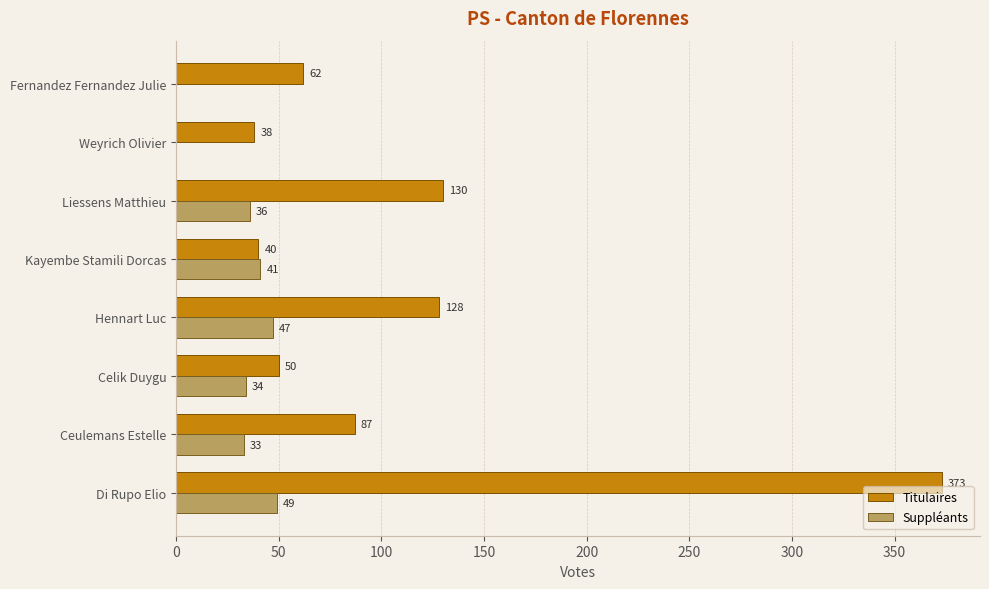

How many data points does each series have?

8